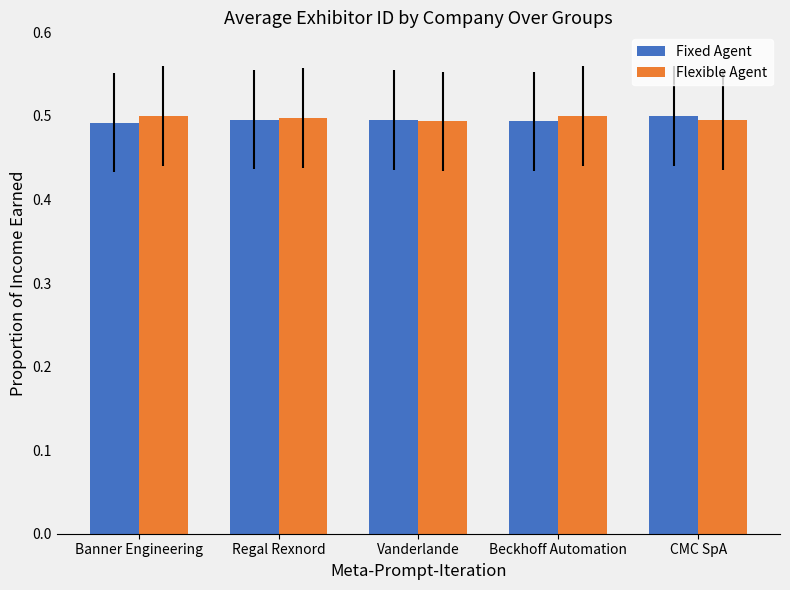

The value of Fixed Agent at Banner Engineering is 0.1. True or false?

False